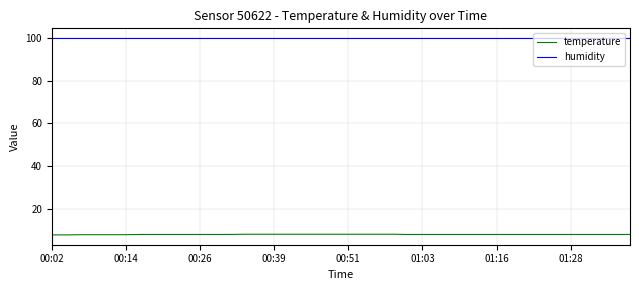

Which series has the largest range (max minus min)?

temperature